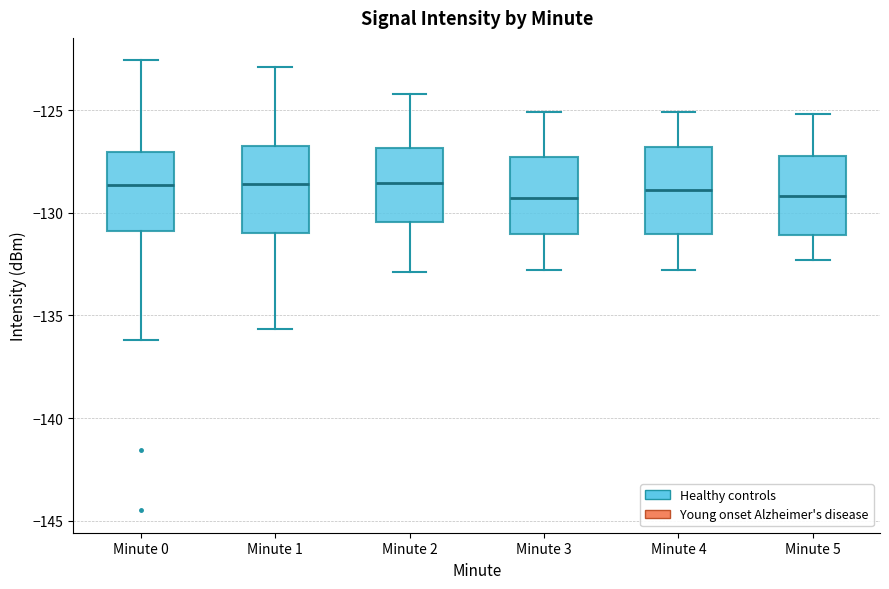

Where does the lower whisker of the box for Minute 2 end on the y-axis? The values are not printed on the chart, so give them approximately, as read against the axis.

-133.0